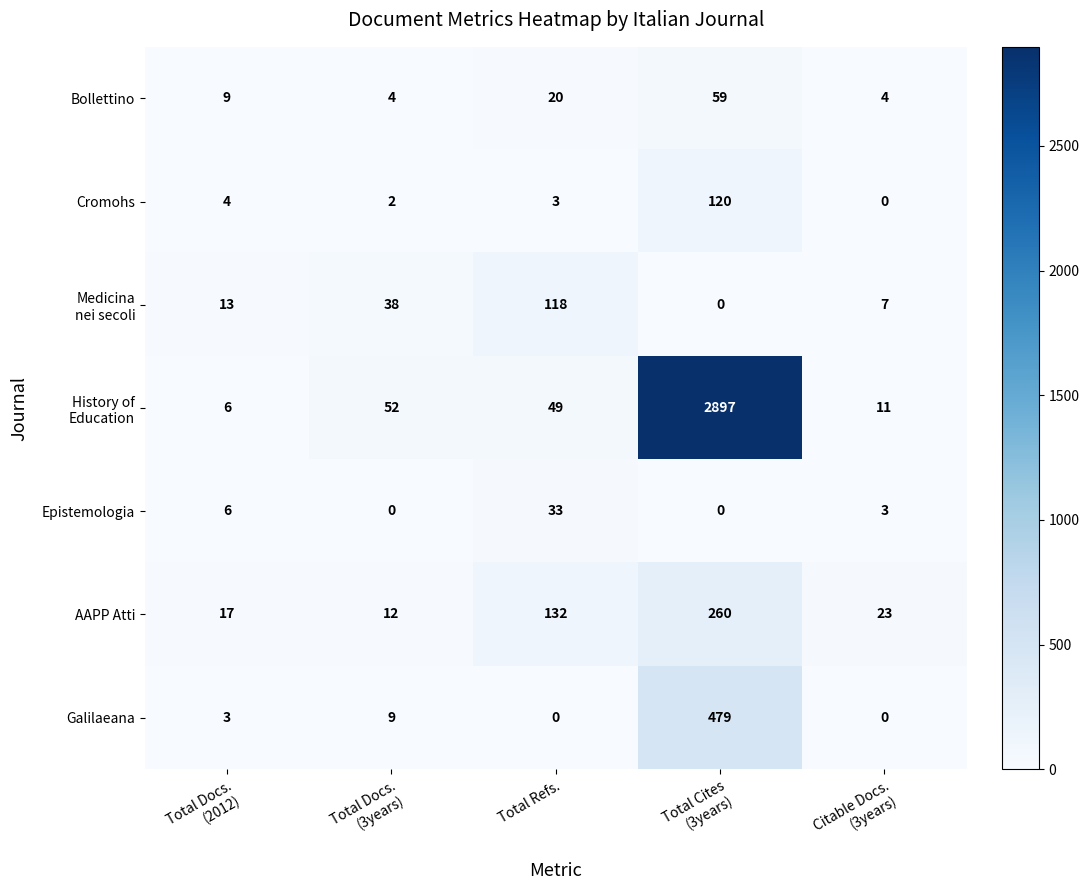

What is the average value of the Bollettino series?

19